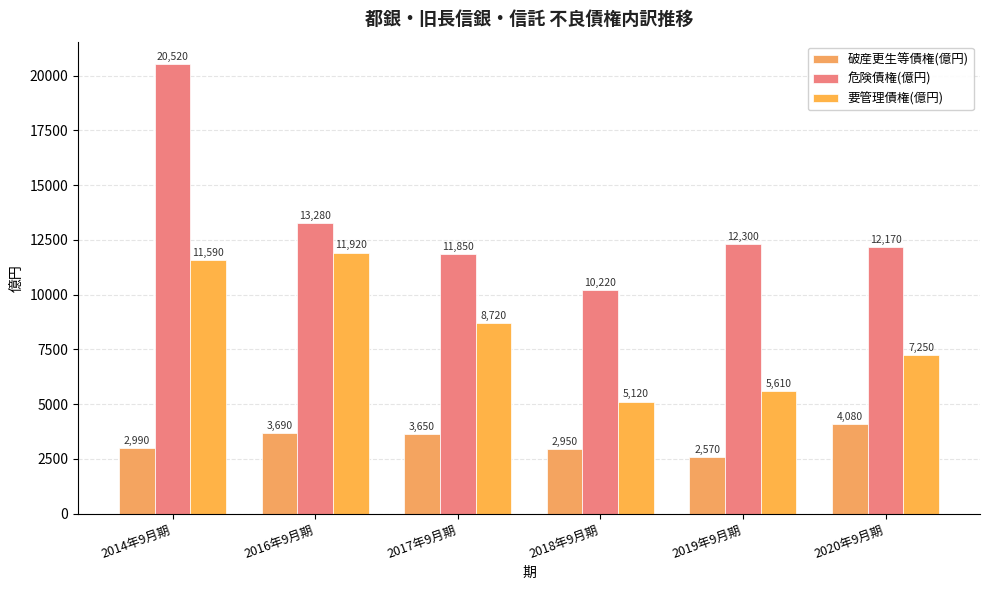

Which category has the lowest value across all series?

2019年9月期